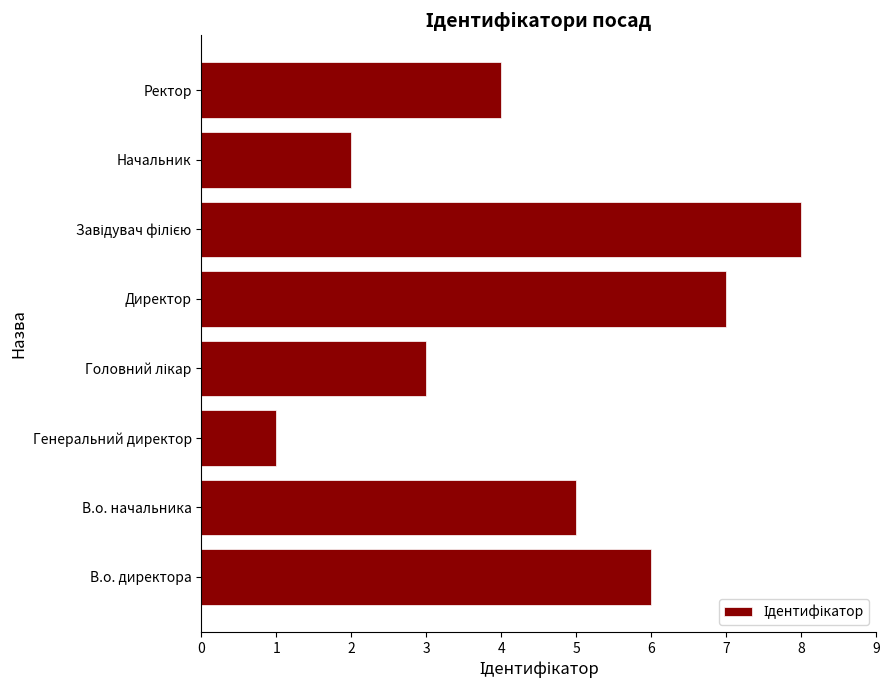

Does the chart contain stacked bars?

No